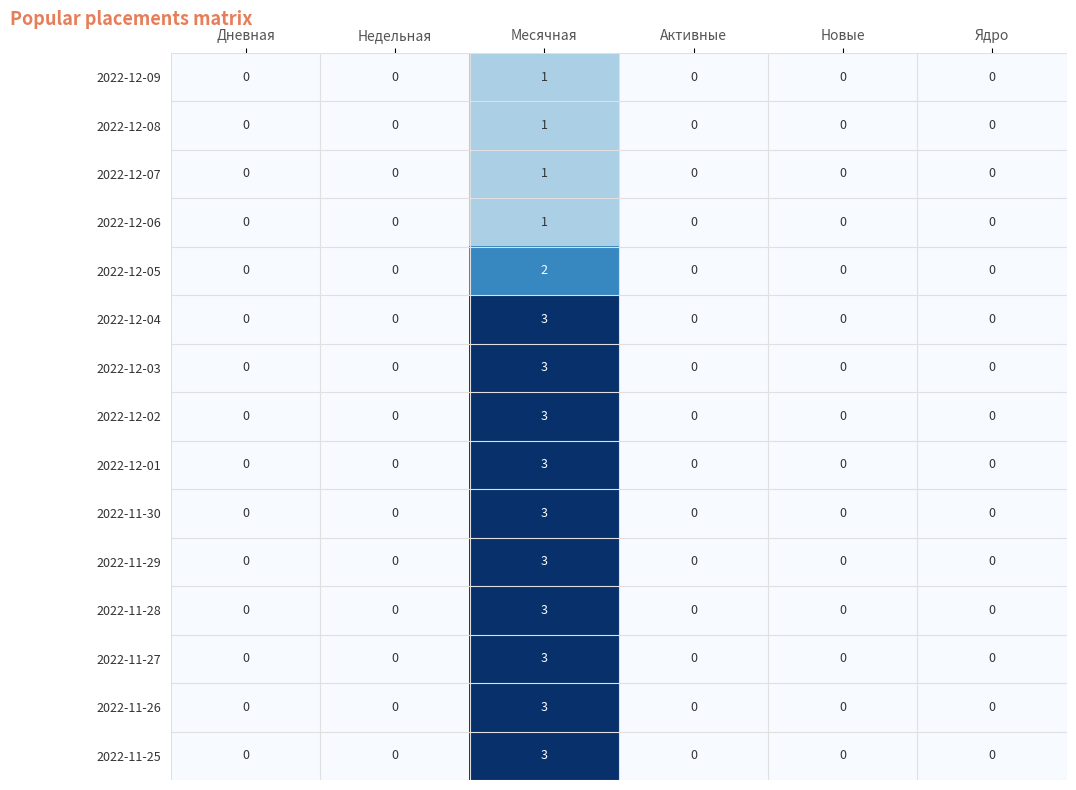

Which label corresponds to the largest value in the chart?

Месячная